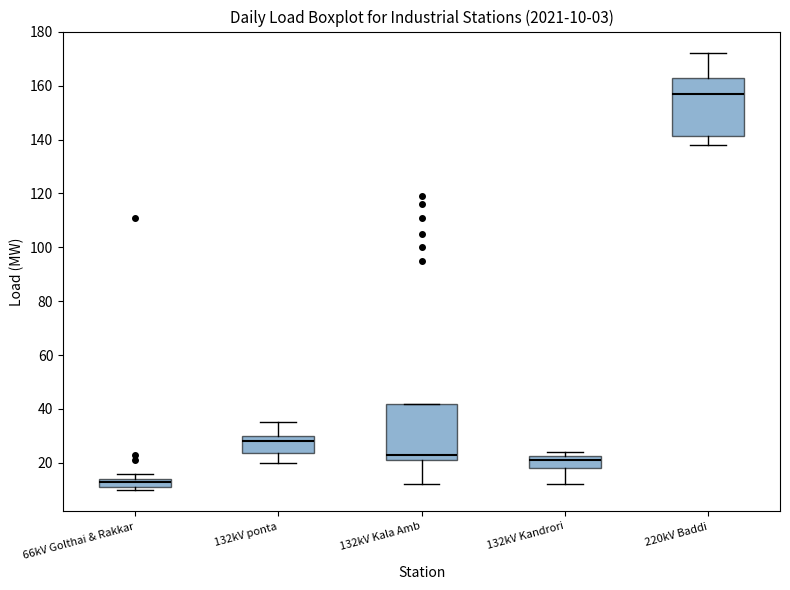

Which box's median line is the highest?

220kV Baddi